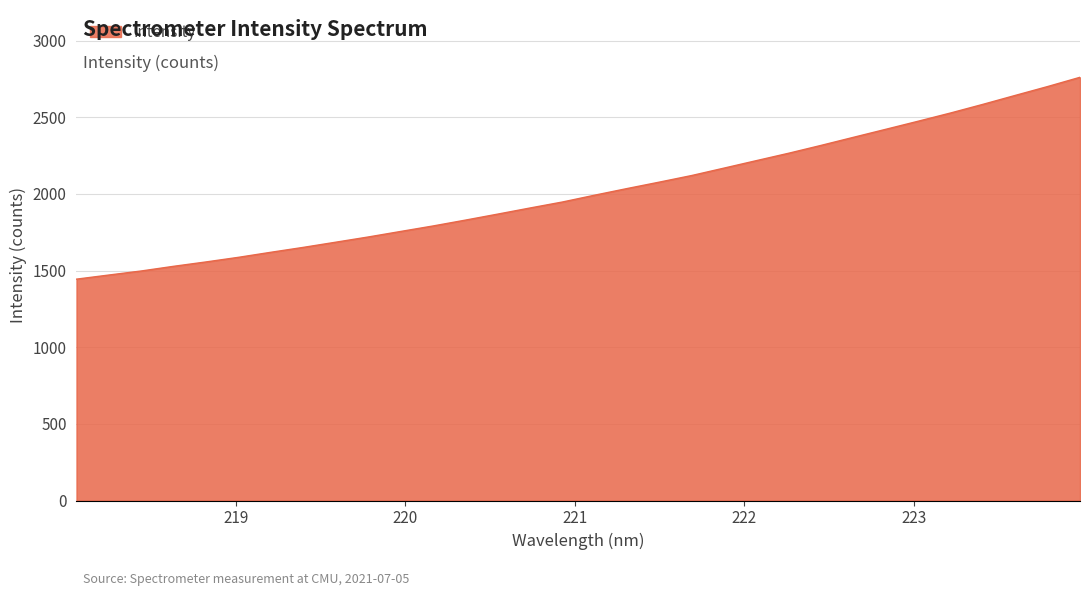

Reading right to left, extract all data points from this chart.

2761.0	2700.7	2642.9	2584.6	2528.2	2474.6	2422.0	2369.7	2317.0	2266.0	2217.5	2168.8	2120.4	2077.3	2035.2	1992.0	1947.3	1908.3	1868.3	1829.0	1790.8	1755.0	1719.0	1685.1	1651.4	1619.4	1586.5	1556.5	1527.9	1497.4	1471.0	1444.1